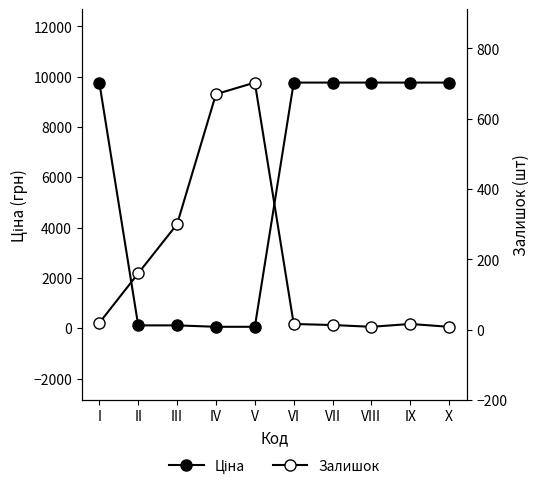

What is the value of the Ціна point at the 7th from the left?

9764.4